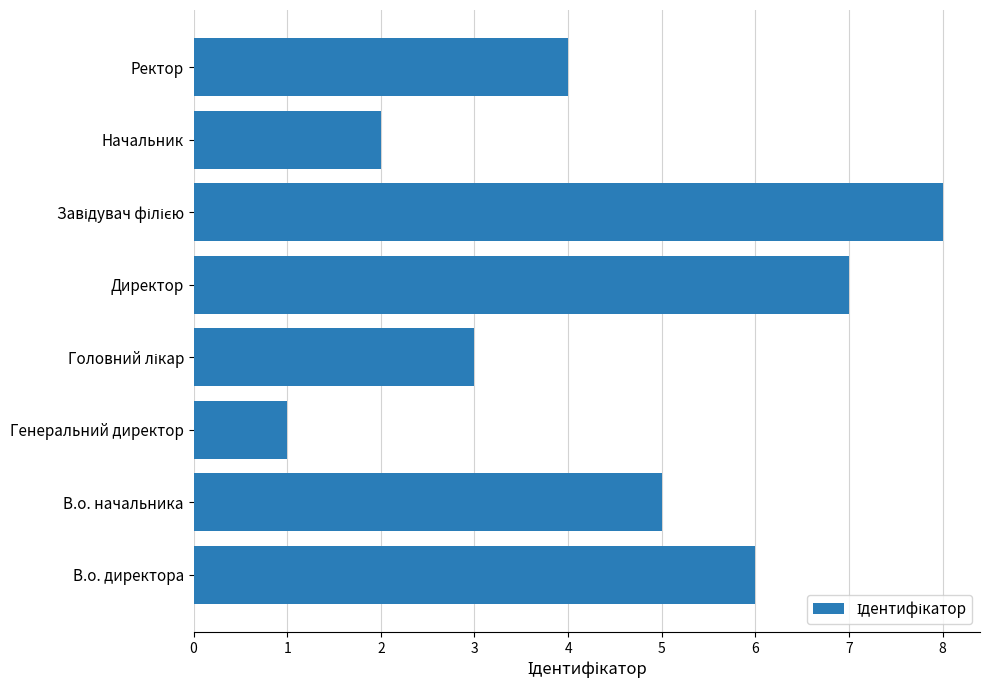

Which has a higher value, Генеральний директор or Ректор?

Ректор